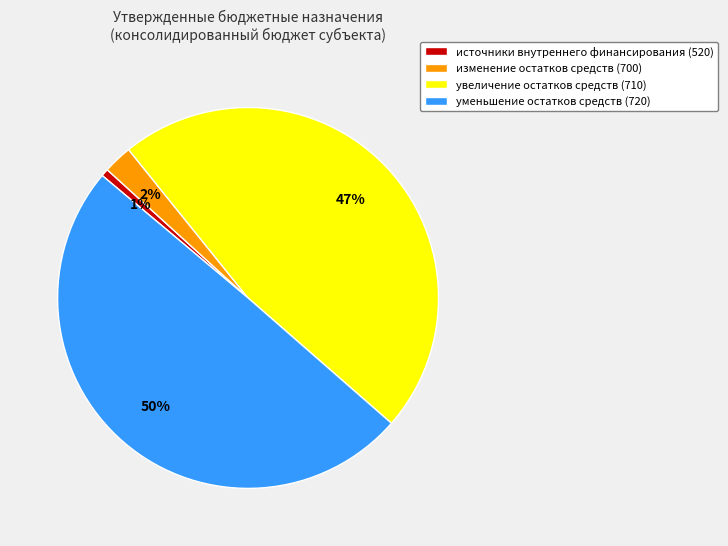

Is the sum of увеличение остатков средств (710) and изменение остатков средств (700) greater than half?

No